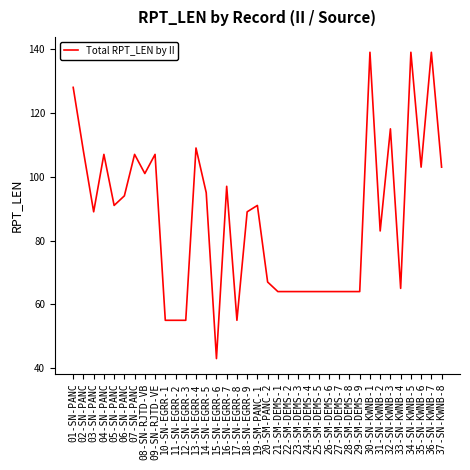

What is the difference between the maximum and minimum values?

96